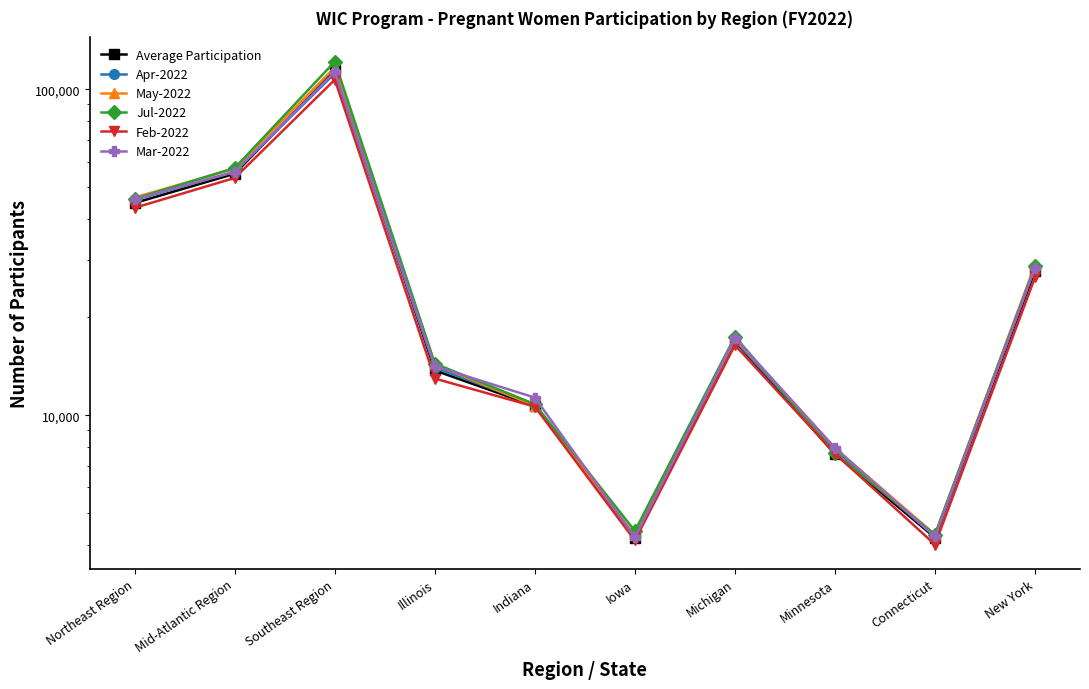

Is the value of May-2022 at Mid-Atlantic Region greater than the value of Average Participation at Minnesota?

Yes